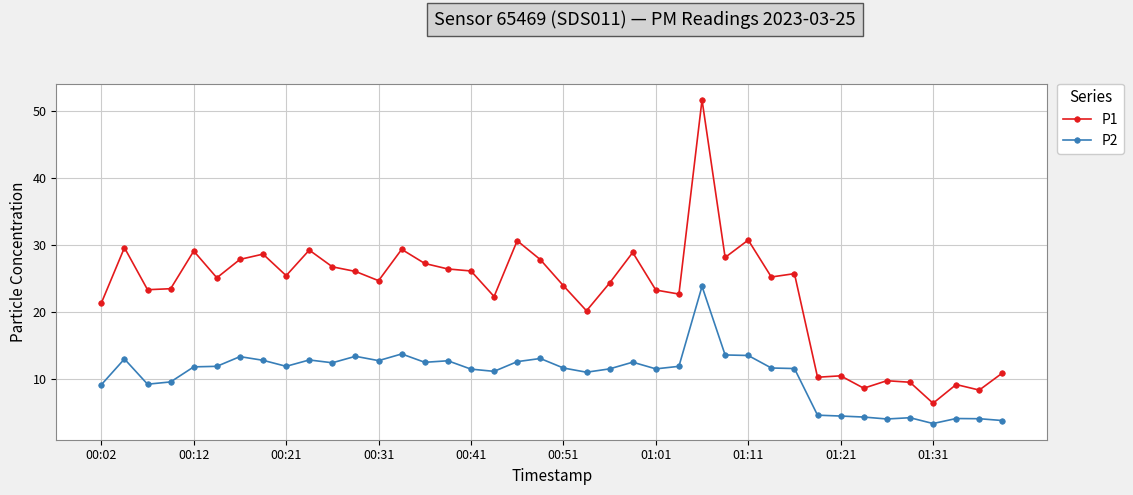

What is the maximum value shown in the chart?

51.7